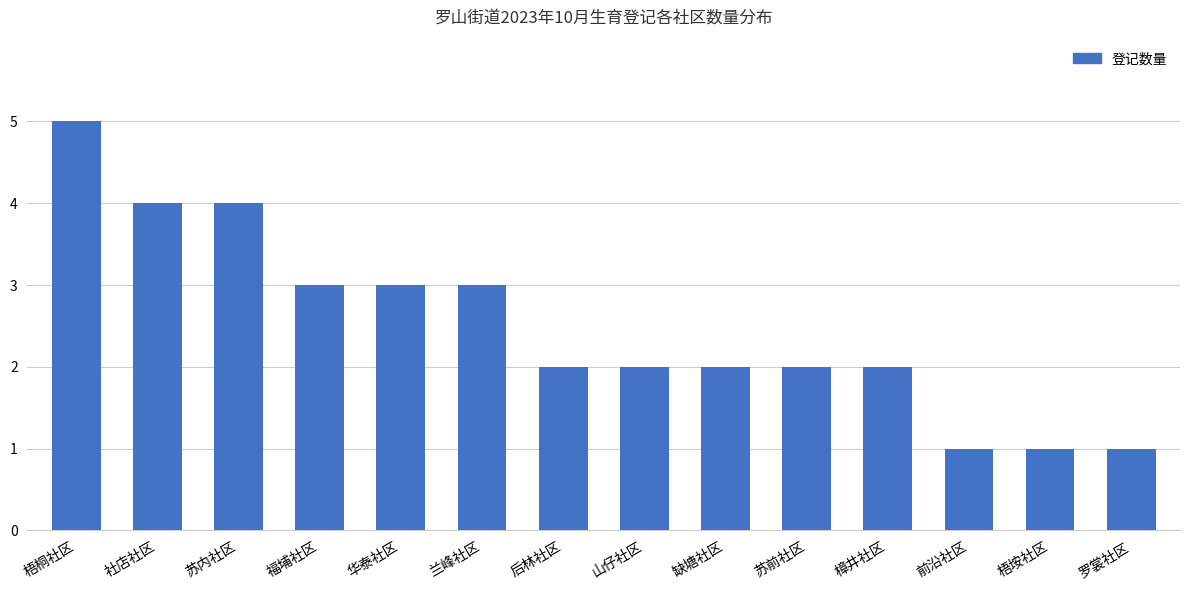

What is the difference between the maximum and minimum values?

4